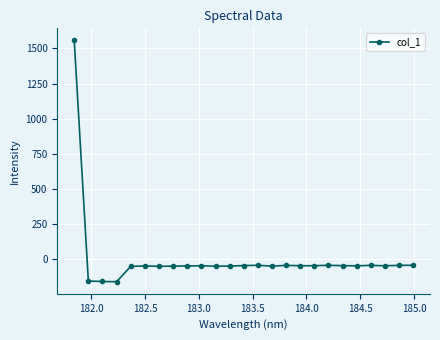

What is the maximum value shown in the chart?

1557.2